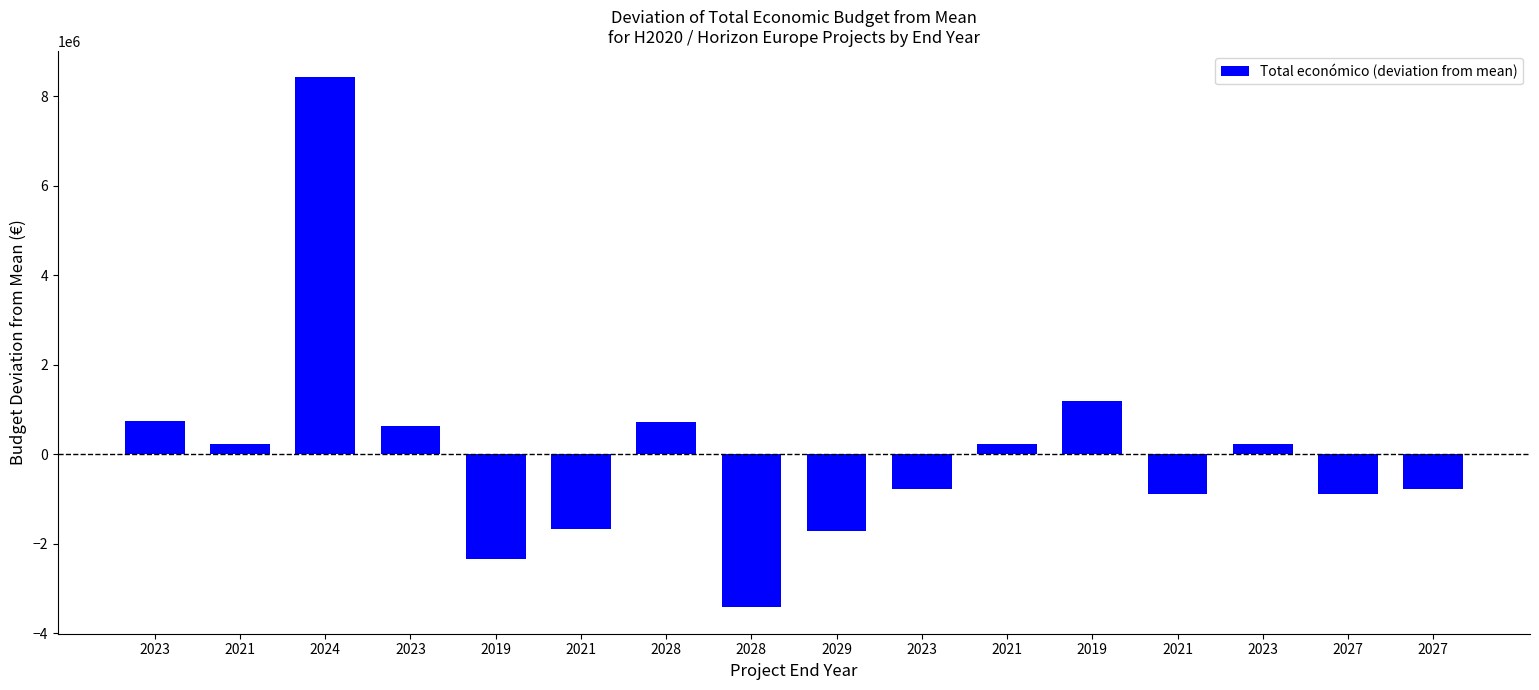

How many bars are there in total?

16